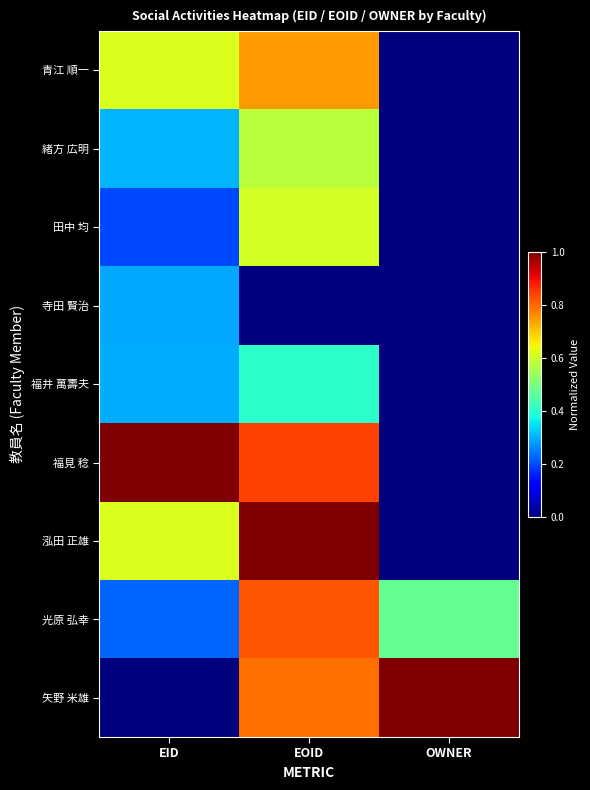

Count the number of data series in this chart.

9